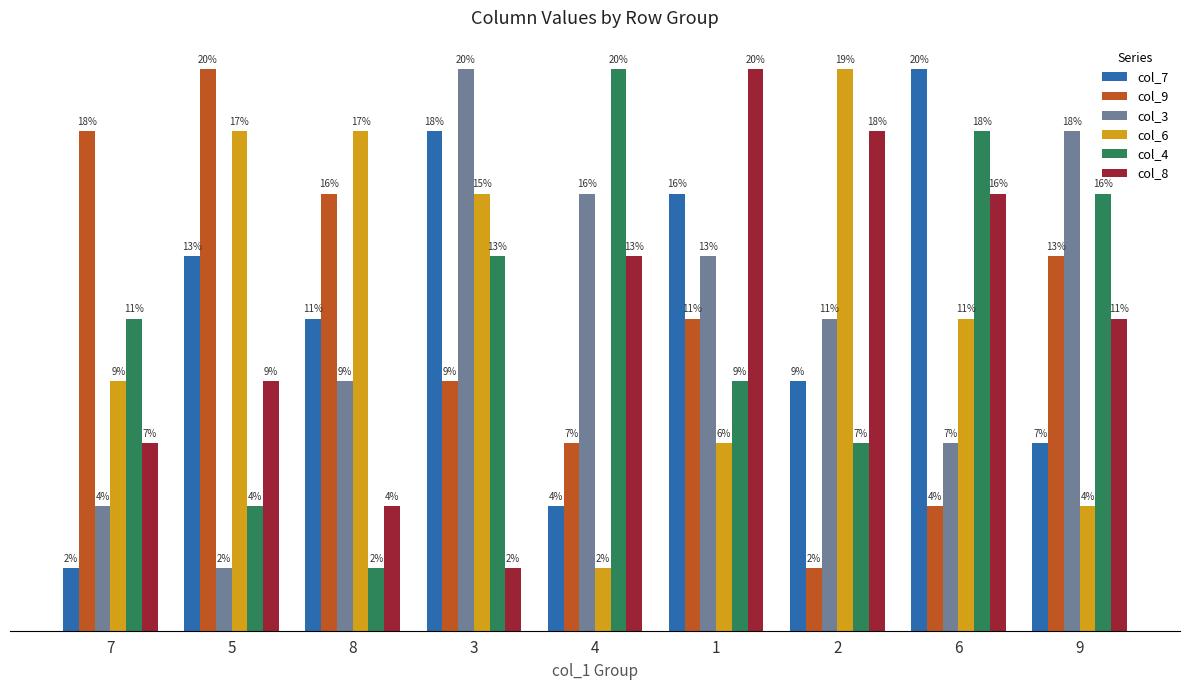

Does the chart contain any negative values?

No